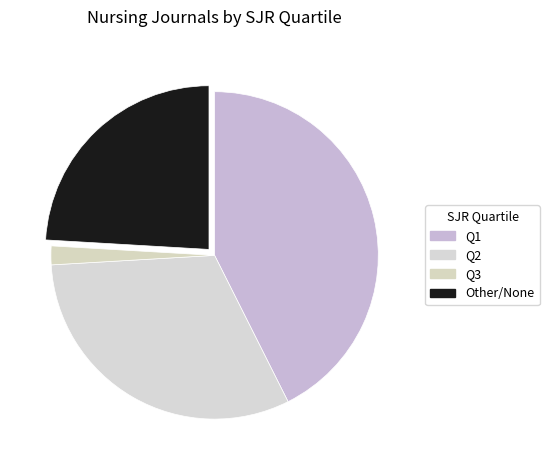

Is the sum of Q2 and Other greater than half?

Yes